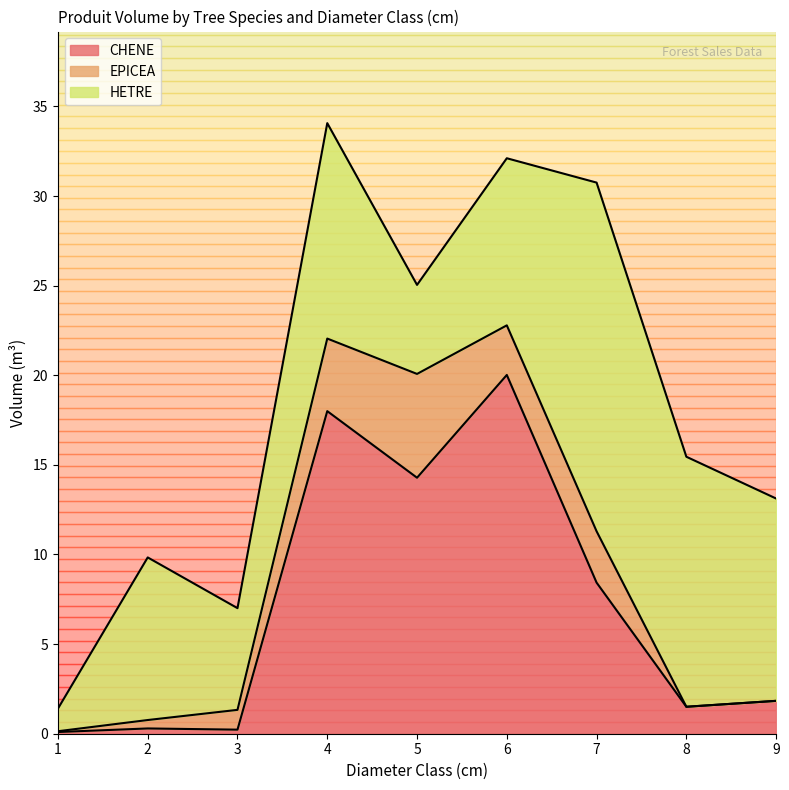

Rank the series by their maximum value, from highest to lowest.

CHENE, HETRE, EPICEA